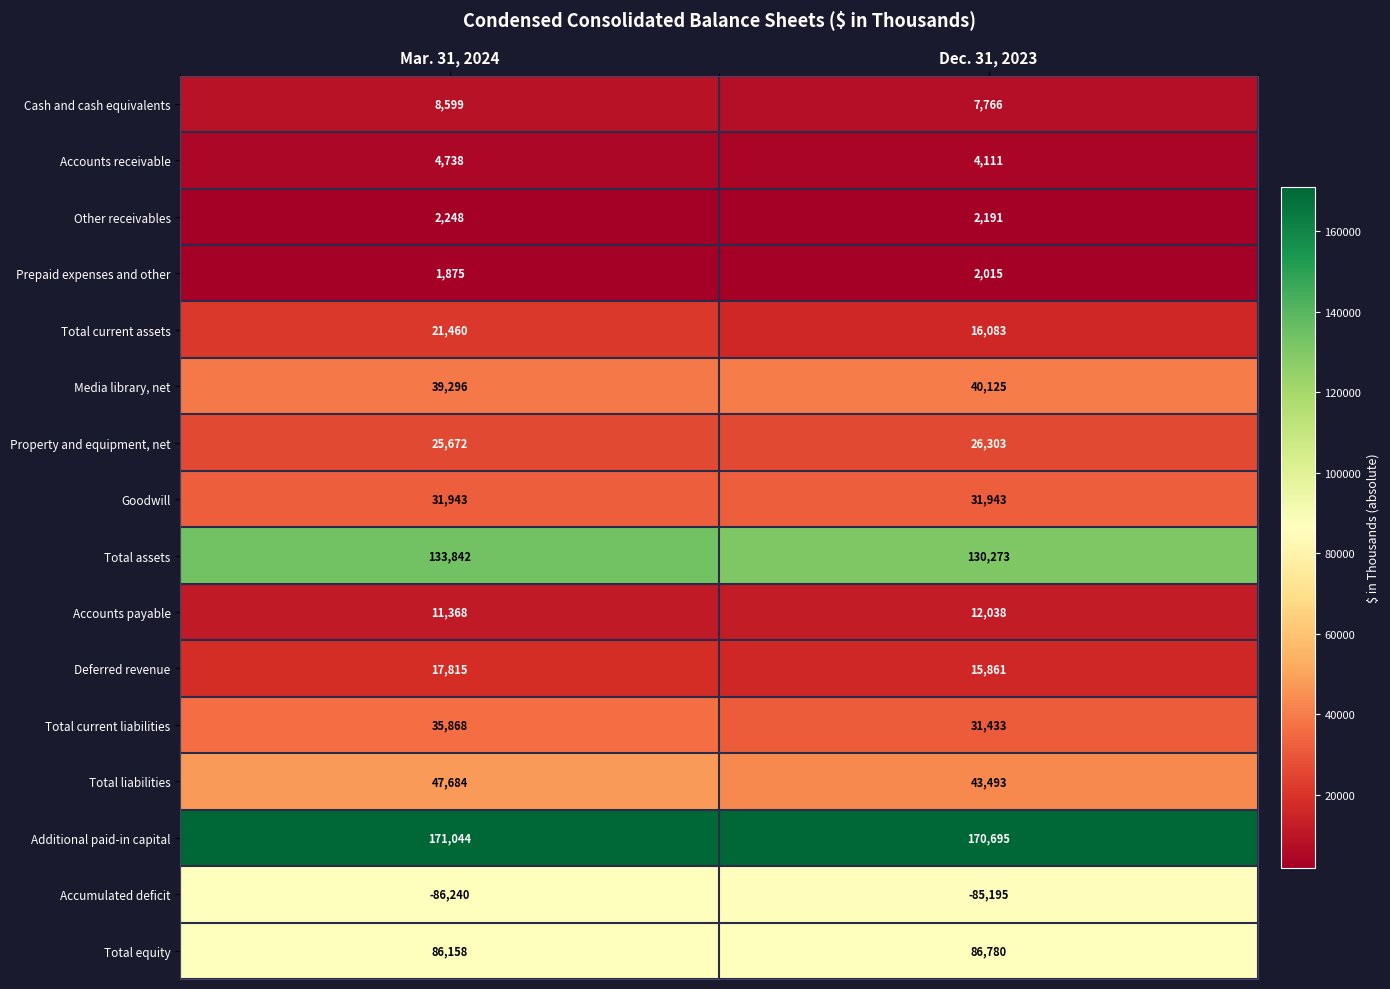

At which category is the sum across all series the highest?

Mar. 31, 2024